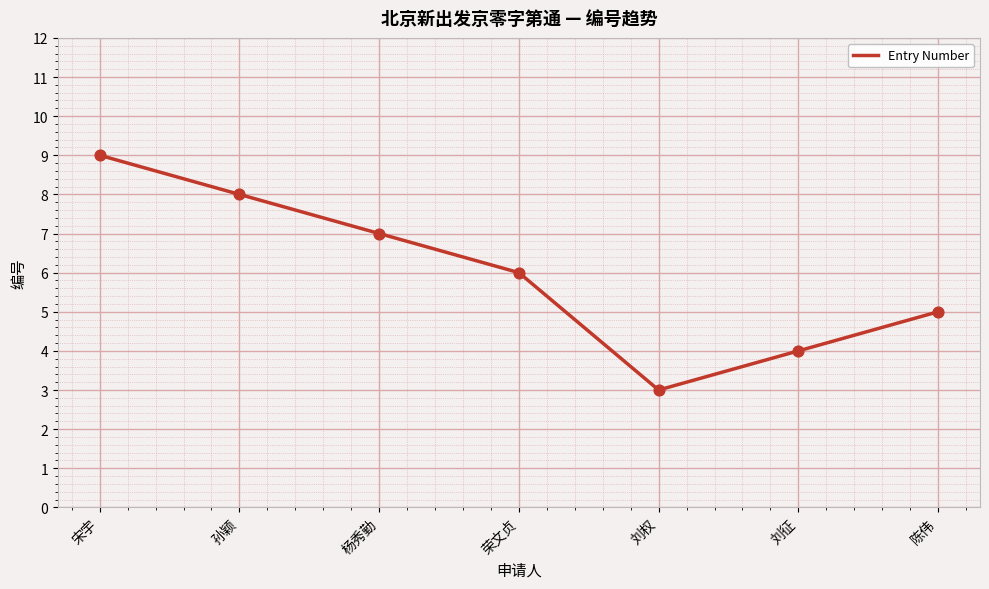

Which has a higher value, 荣文贞 or 孙颖?

孙颖